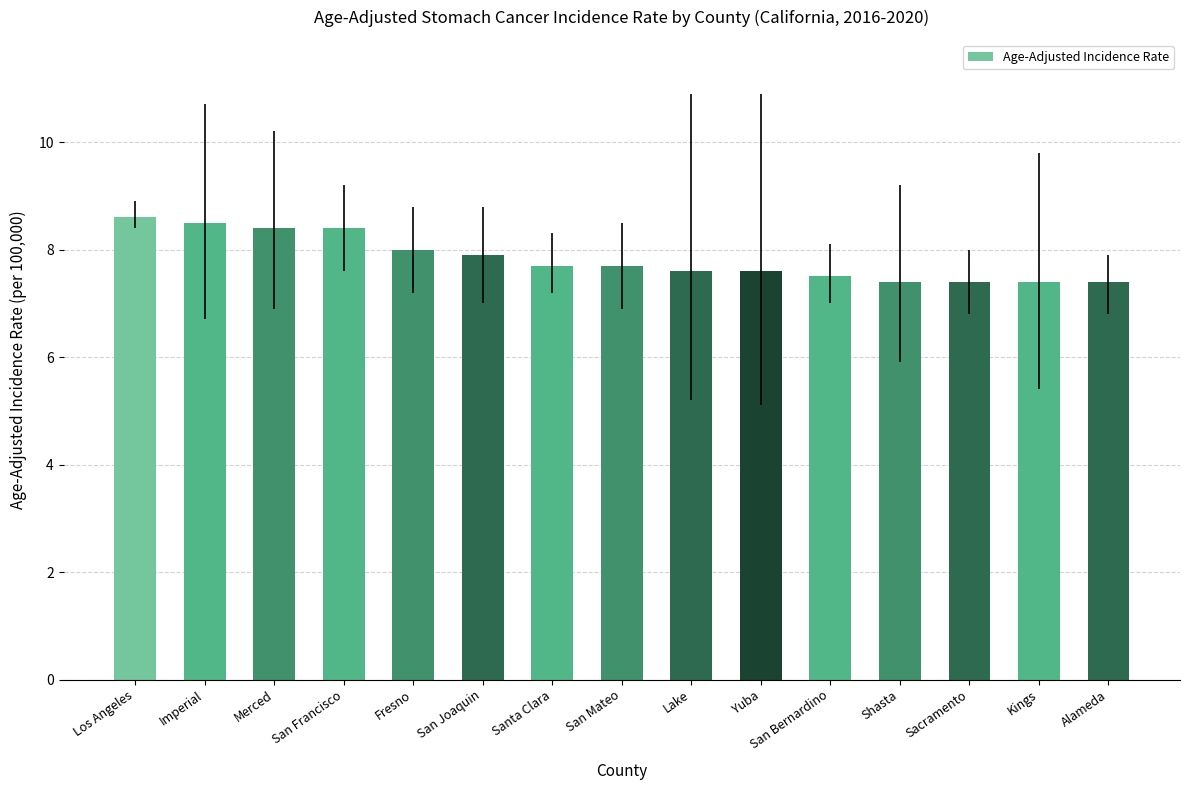

The chart shows a value of 7.4 at Alameda. True or false?

True